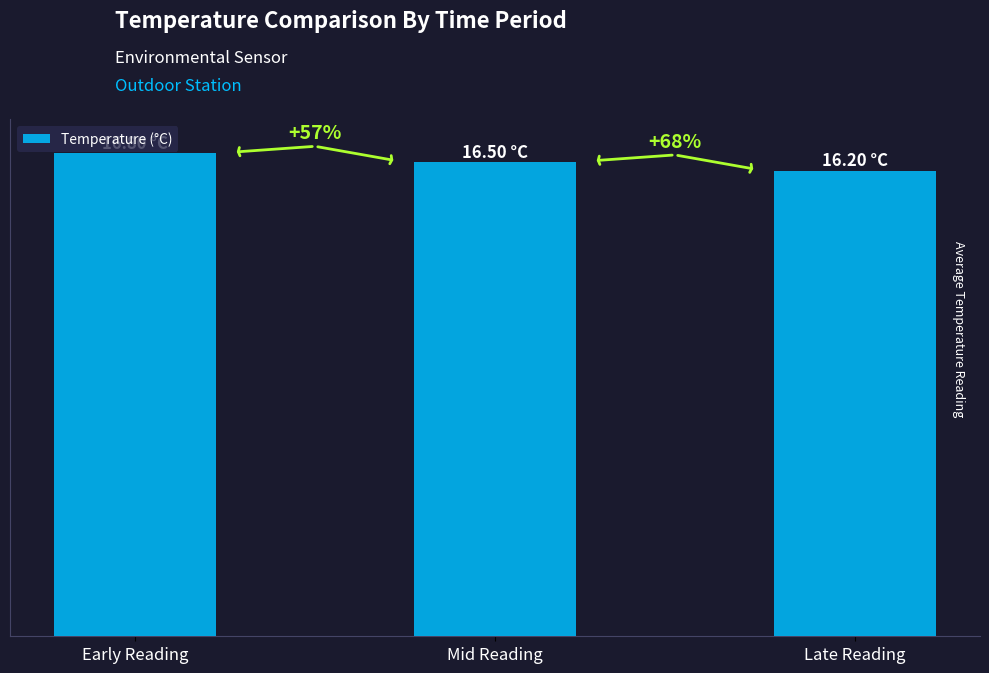

Reading right to left, list all the values displayed in this chart.

Late Reading=16.2	Mid Reading=16.5	Early Reading=16.8